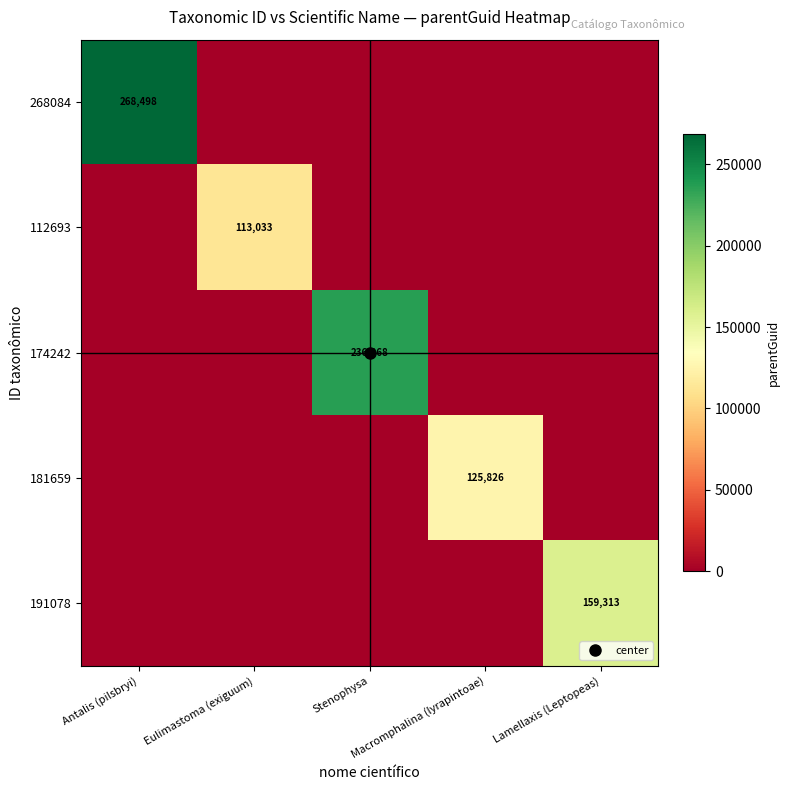

At which category does the chart reach its minimum across all series?

Eulimastoma (exiguum)